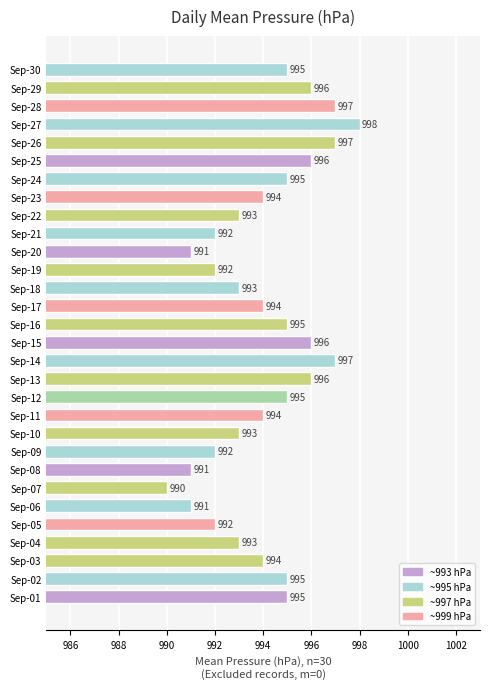

Reading bottom to top, what are all the values shown in this chart?

995	995	994	993	992	991	990	991	992	993	994	995	996	997	996	995	994	993	992	991	992	993	994	995	996	997	998	997	996	995